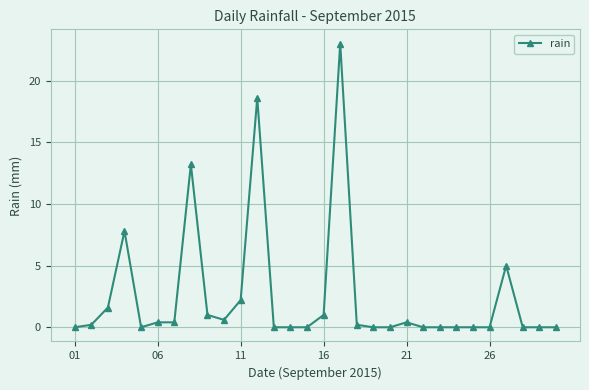

Reading right to left, list all the values displayed in this chart.

0.0	0.0	0.0	5.0	0.0	0.0	0.0	0.0	0.0	0.4	0.0	0.0	0.2	23.0	1.0	0.0	0.0	0.0	18.6	2.2	0.6	1.0	13.2	0.4	0.4	0.0	7.8	1.6	0.2	0.0